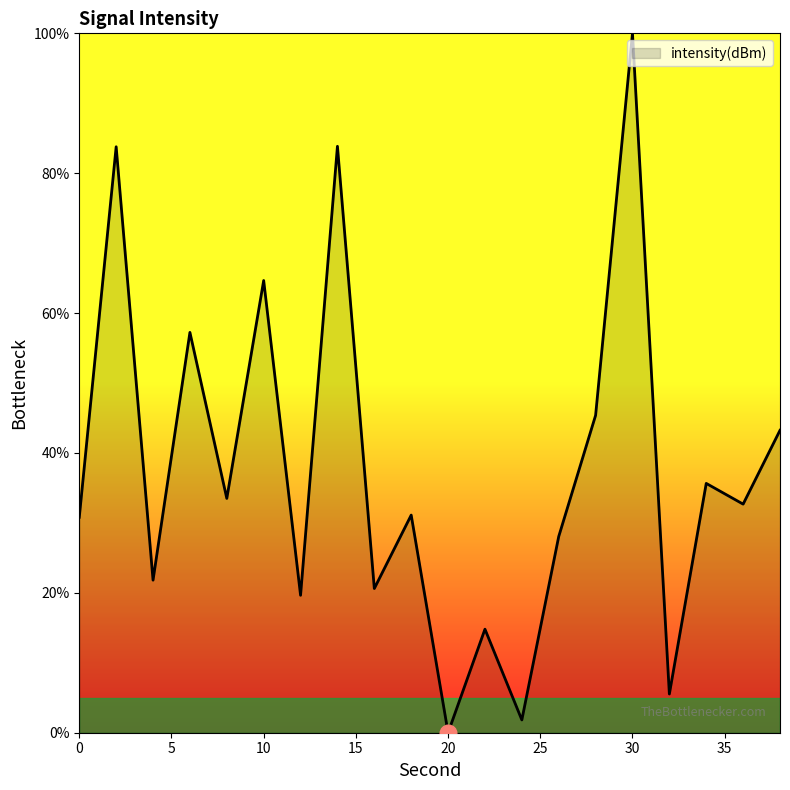

How many values are below 32?

10